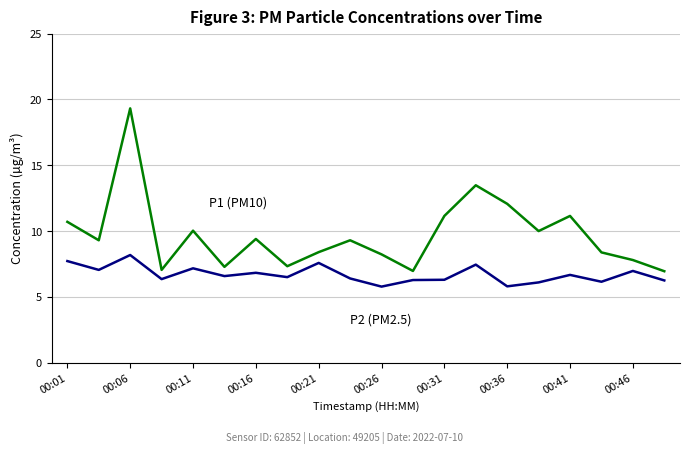

What is the maximum value shown in the chart?

19.3